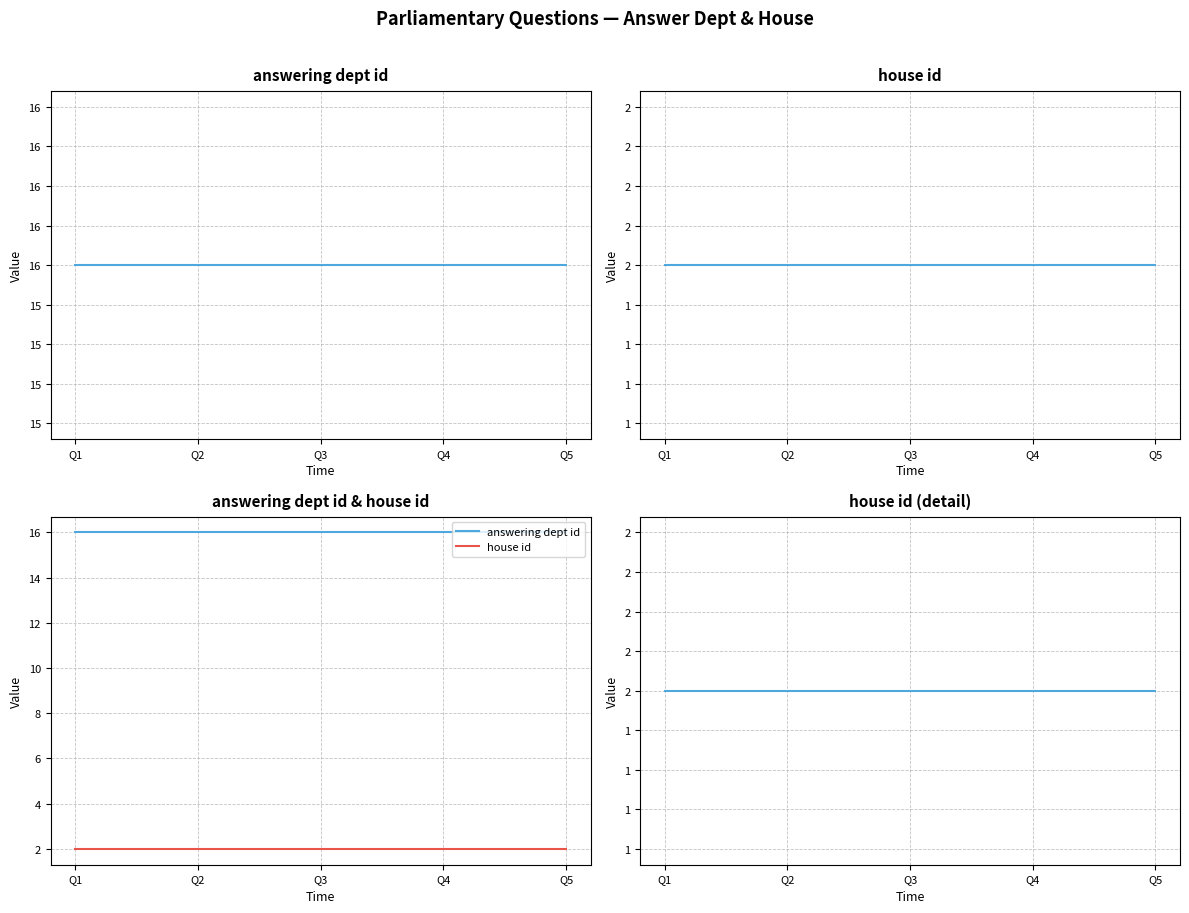

At which category does the chart reach its minimum across all series?

Q1